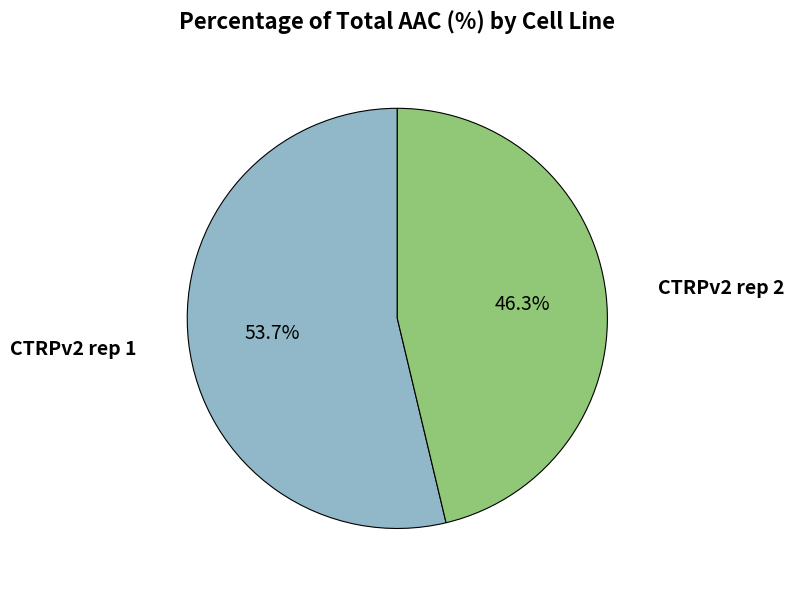

Does any single category account for the majority?

Yes